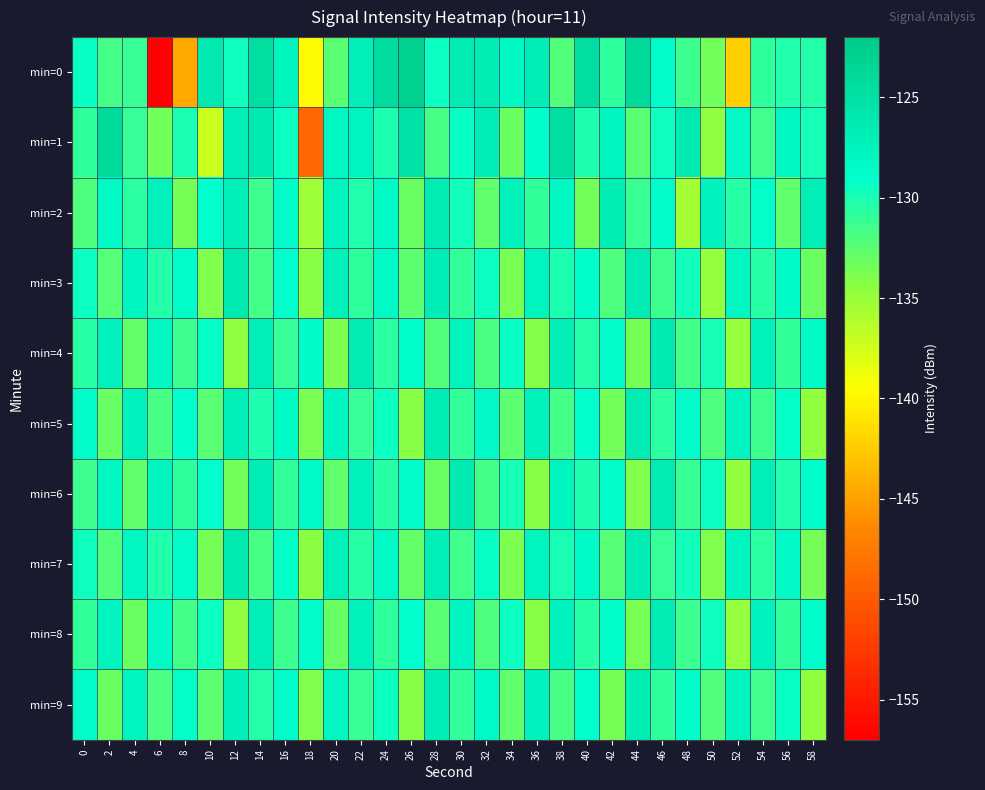

Which category has the lowest value across all series?

6